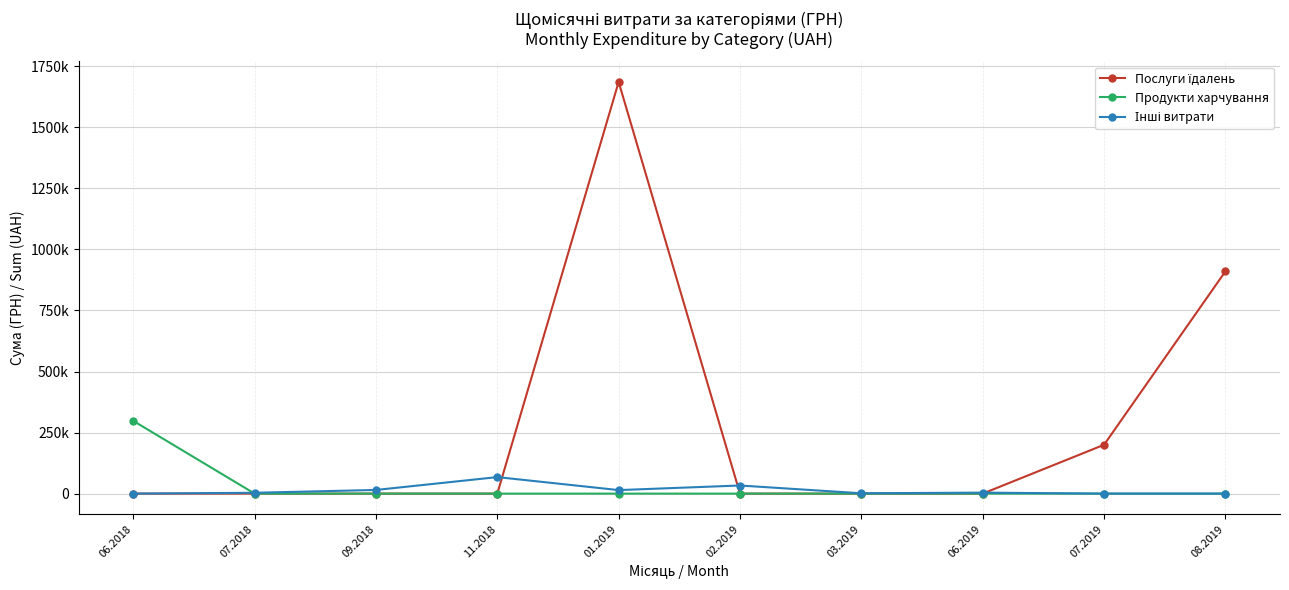

What is the label of the 8th point from the left?

06.2019